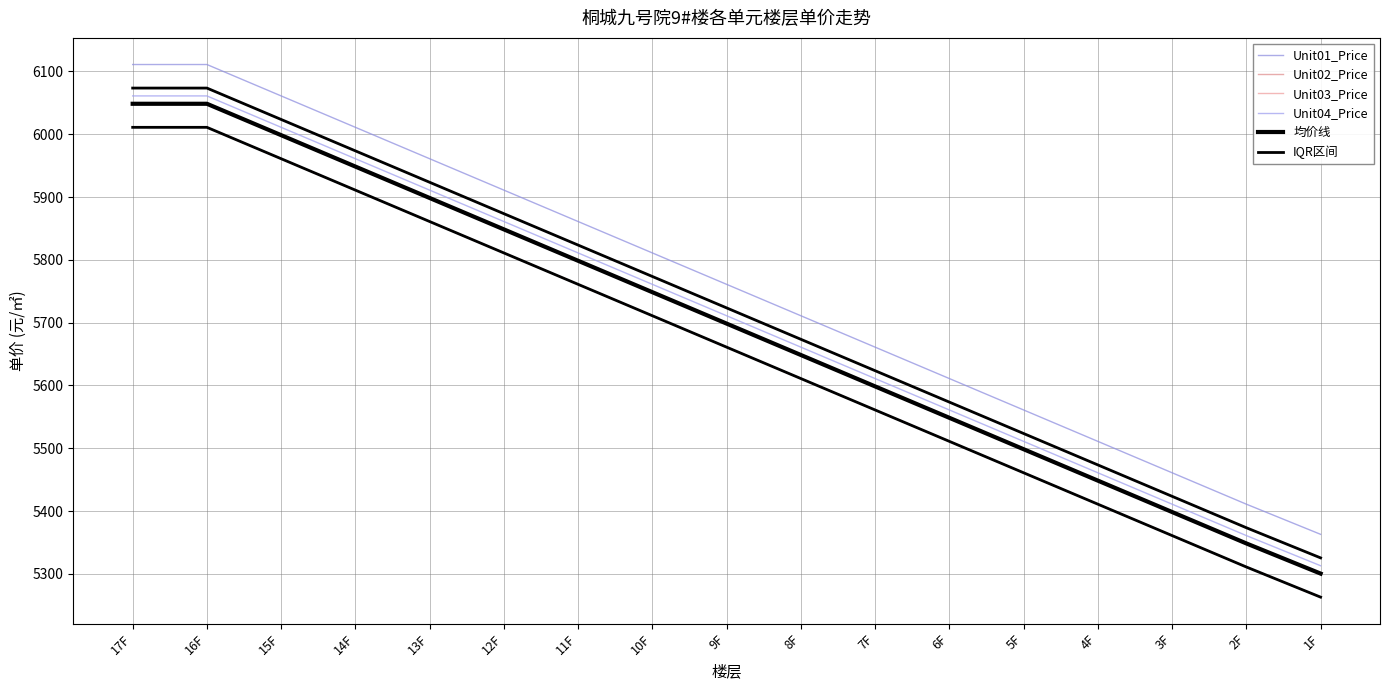

Is this an area chart (filled region under the line)?

No